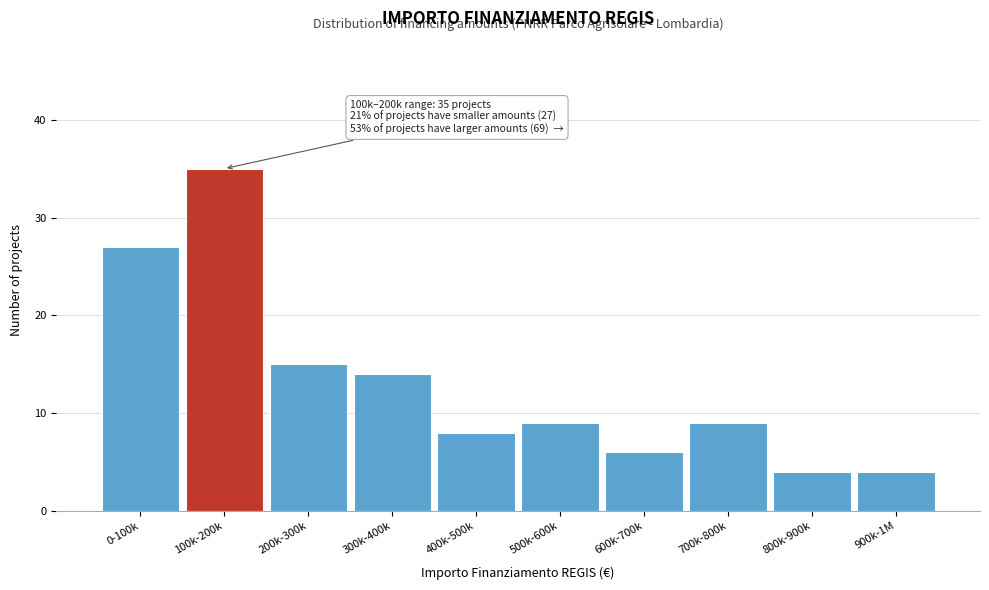

Reading left to right, list all the values displayed in this chart.

27	35	15	14	8	9	6	9	4	4